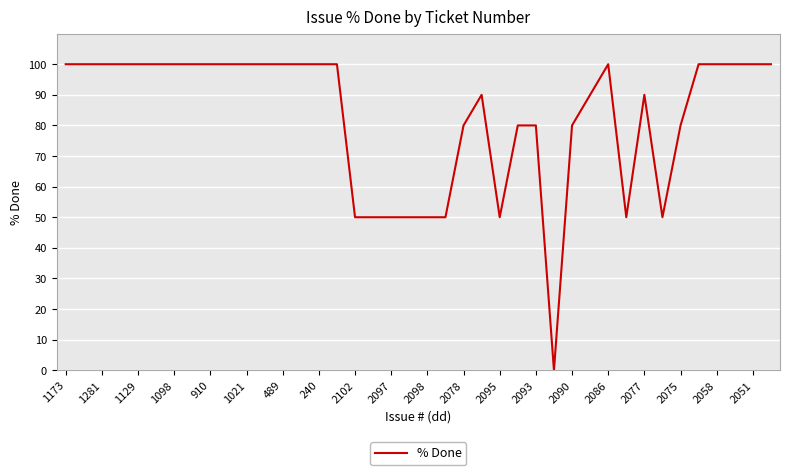

What is the greatest value displayed?

100